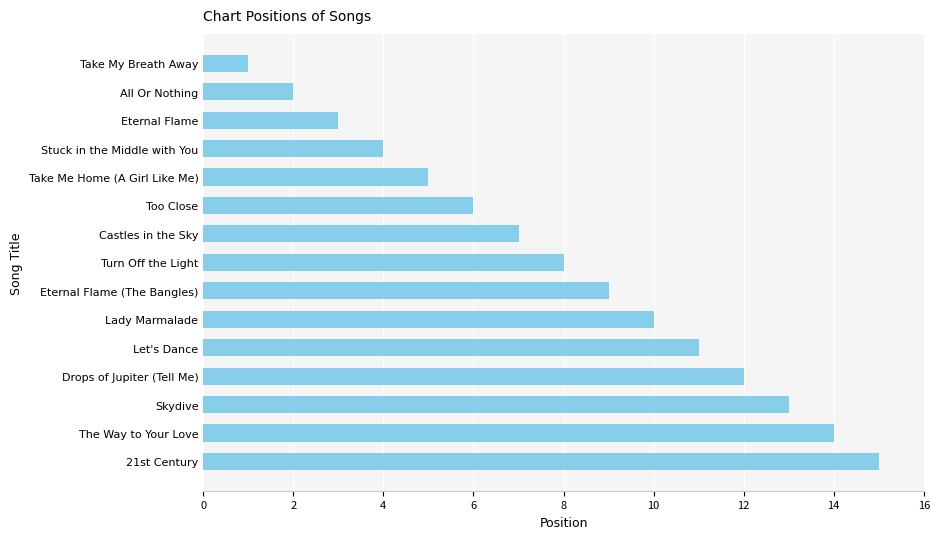

True or false: the data shows 19 at Skydive.

False